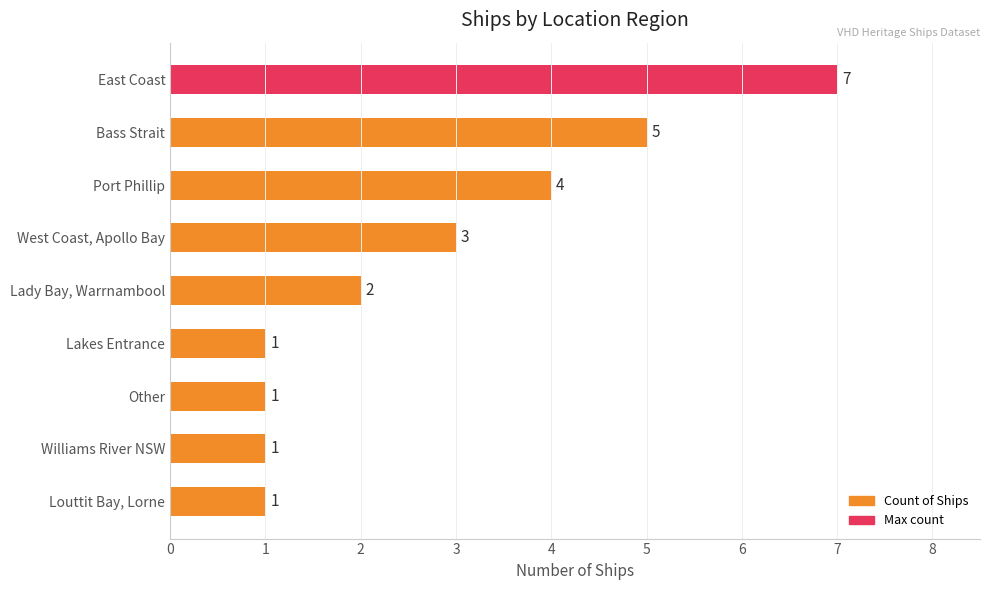

At which label is the value closest to 4?

Port Phillip